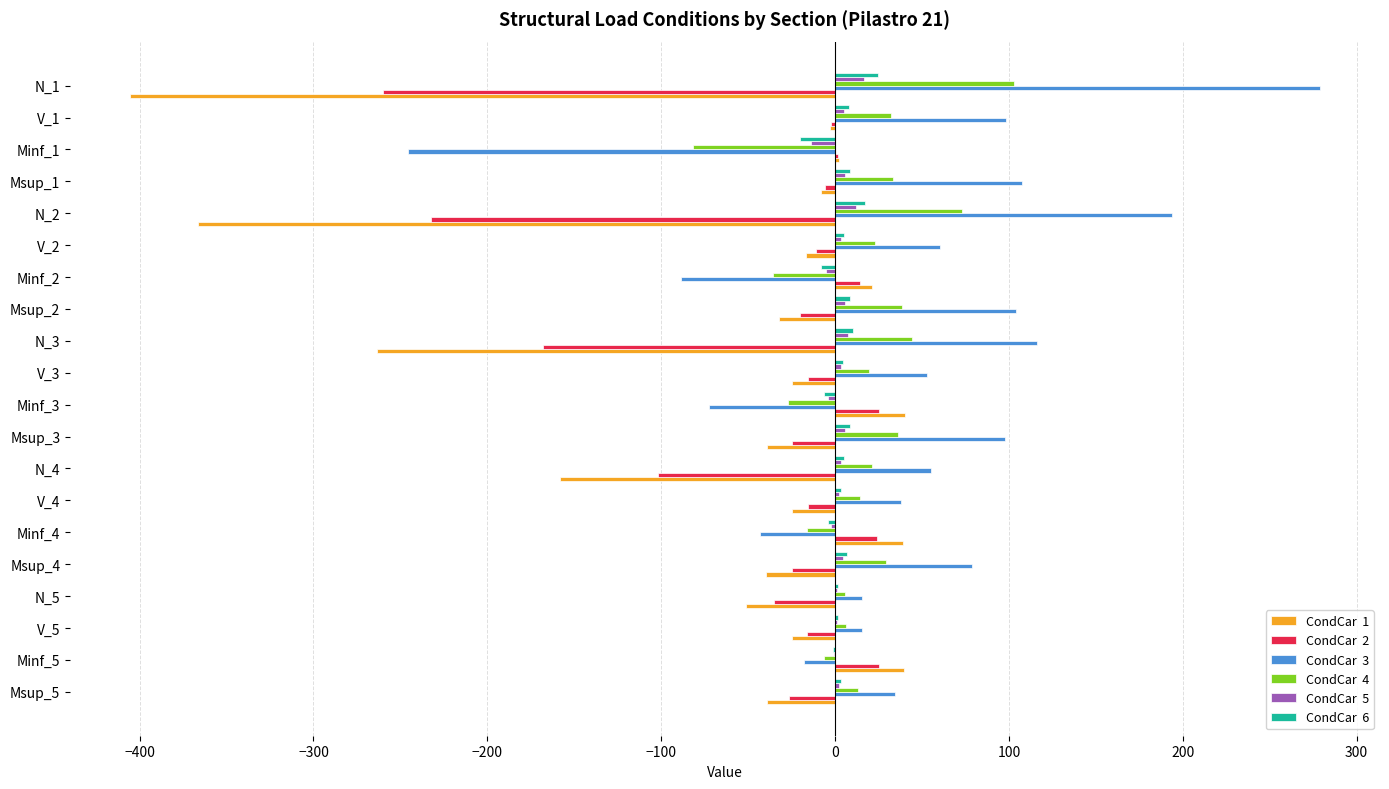

At which category does the chart reach its peak across all series?

N_1